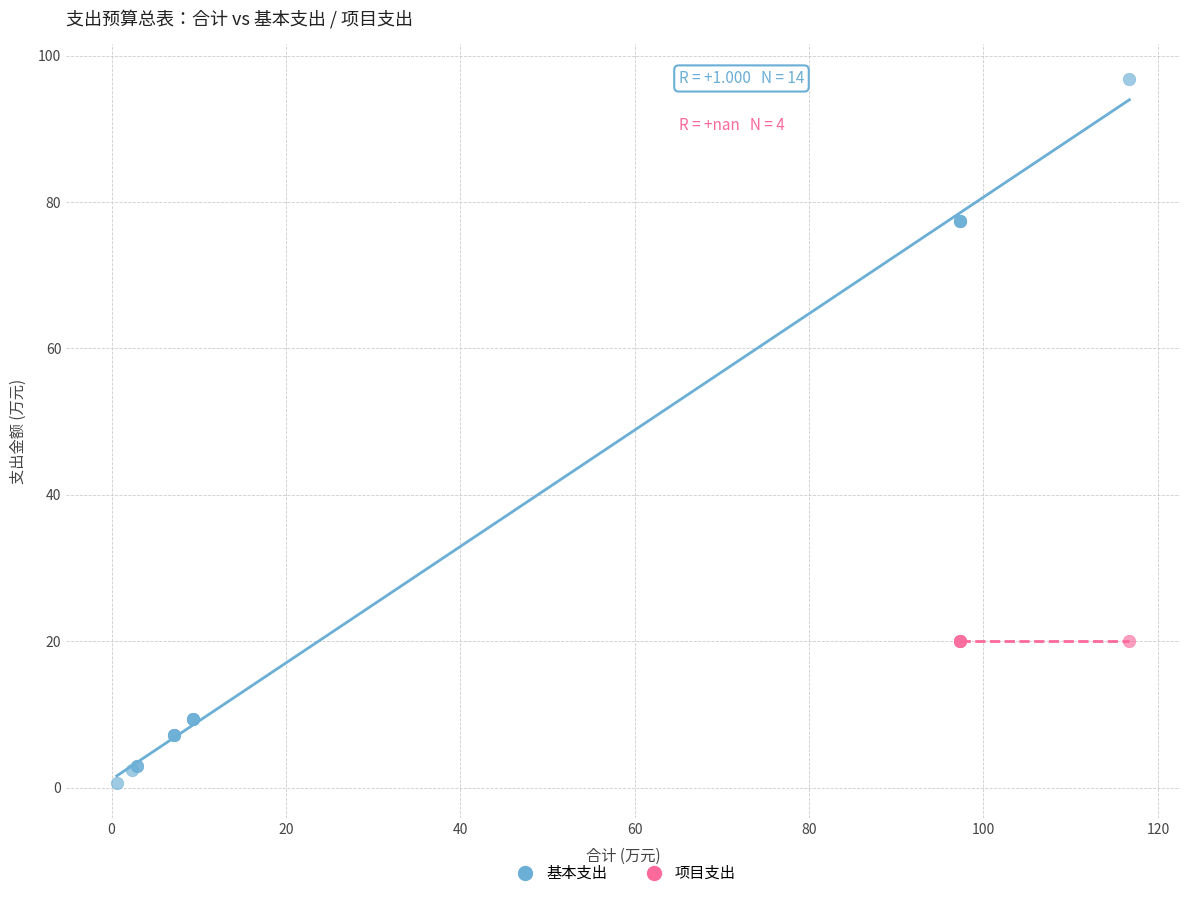

Which series reaches the minimum Y coordinate?

基本支出